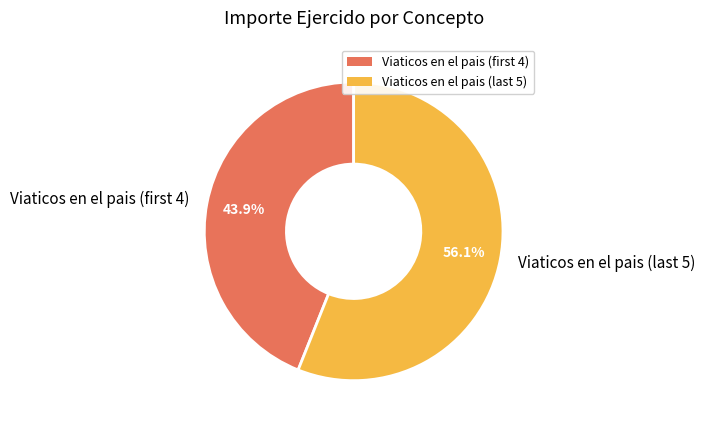

Which category has the biggest portion of the pie?

Viaticos en el pais (last 5)